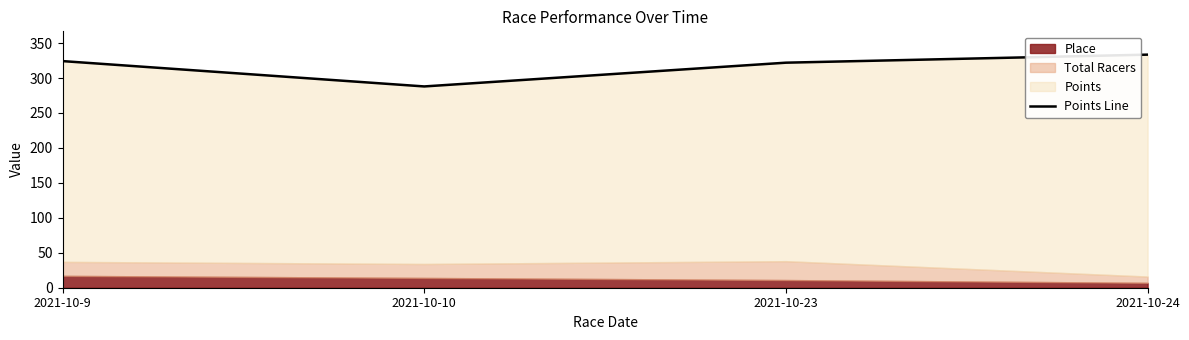

Rank the categories by value from highest to lowest.

2021-10-24, 2021-10-9, 2021-10-23, 2021-10-10